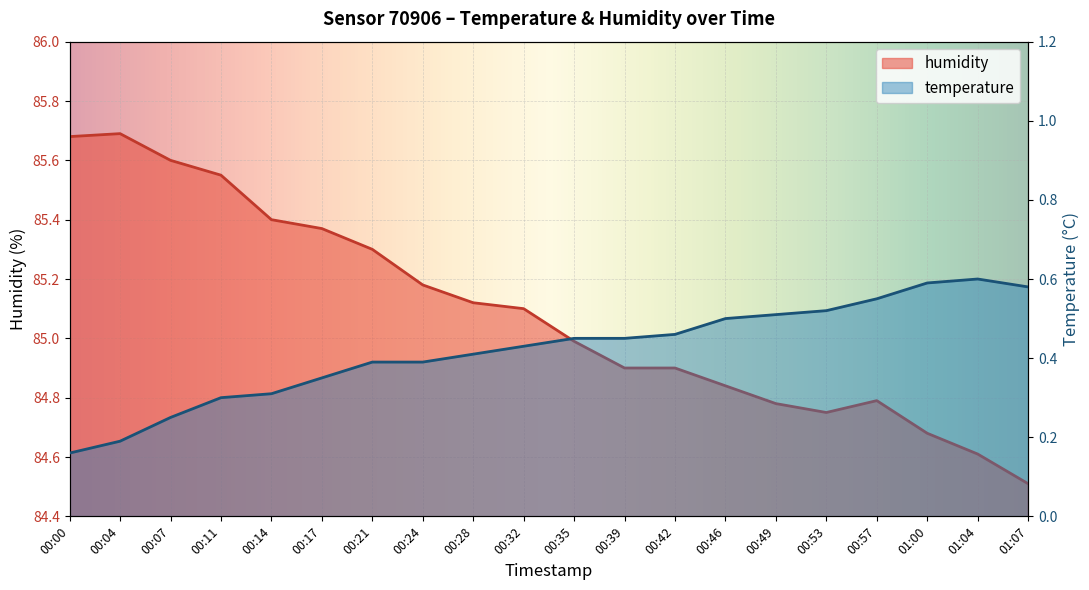

What is the value of the humidity point at the 7th from the left?

85.3